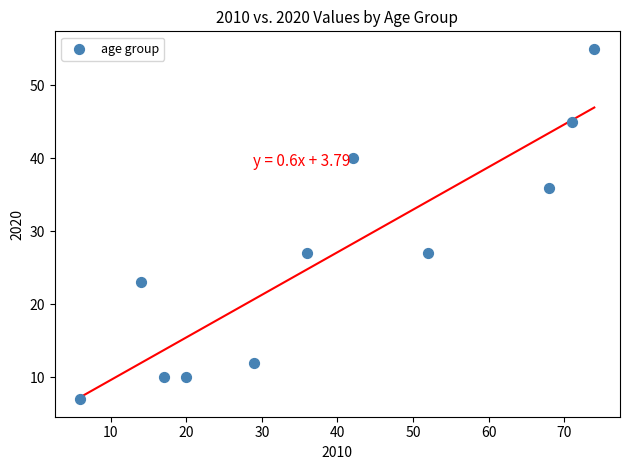

What is the range of Y values (max minus min)?

48